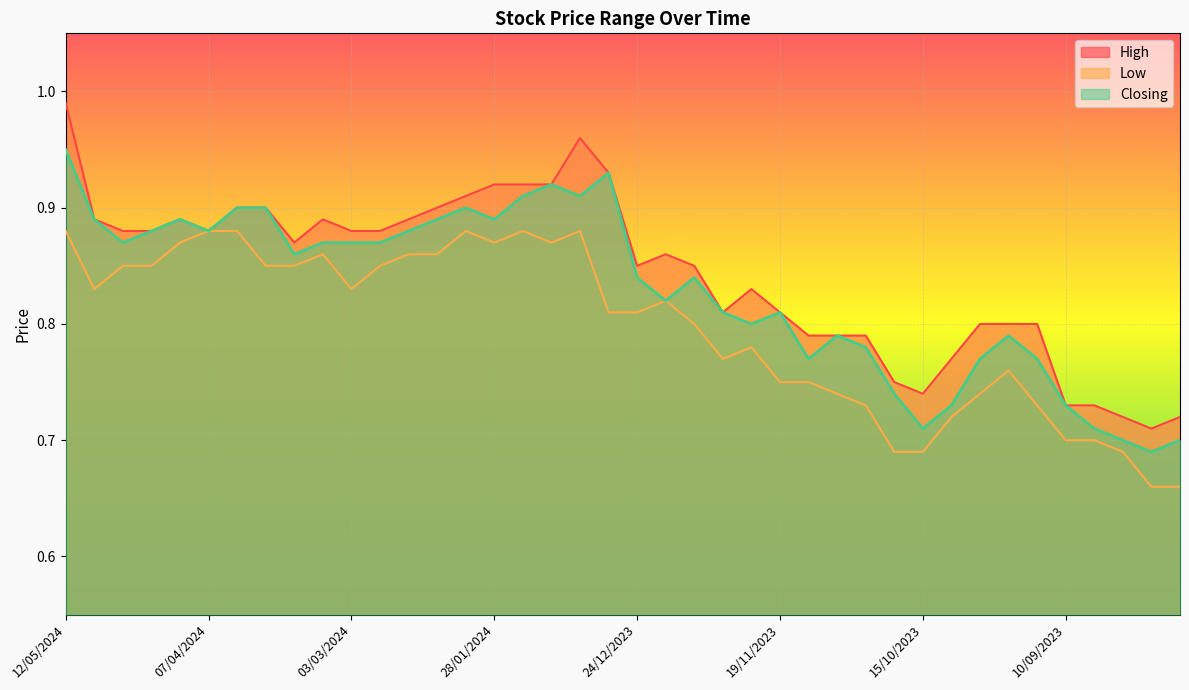

What is the label of the 29th point from the left?

29/10/2023